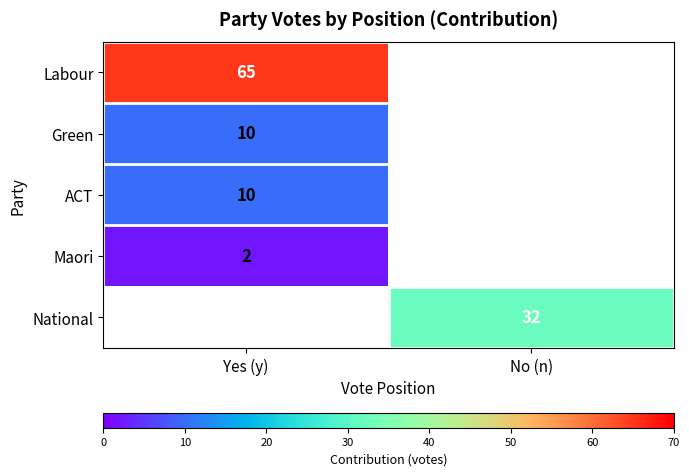

What is the greatest value displayed?

65